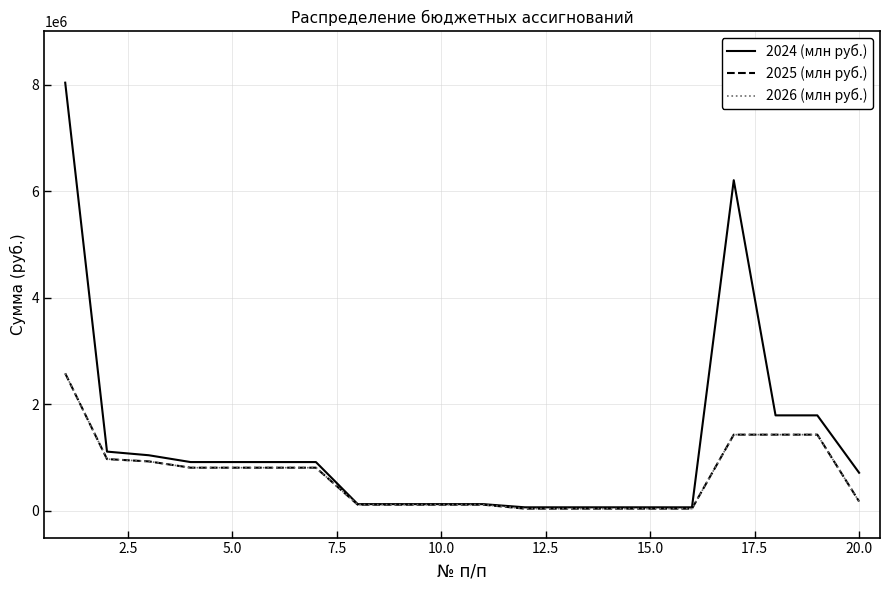

Which series has the largest range (max minus min)?

2024 (млн руб.)